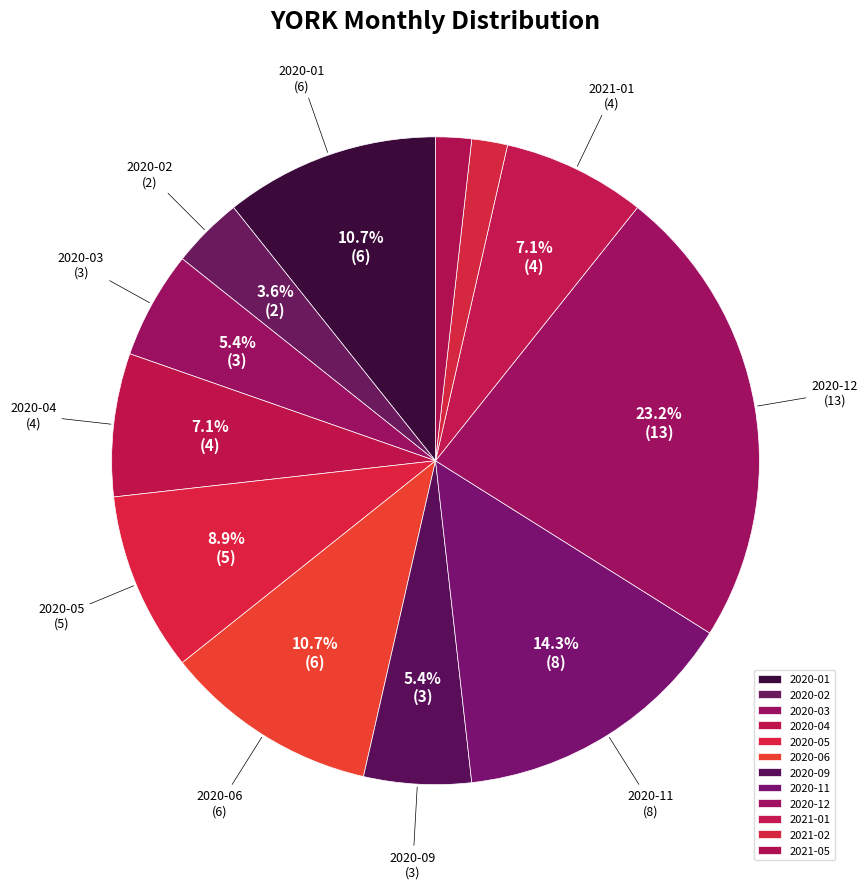

What is the largest slice in the pie chart?

2020-12